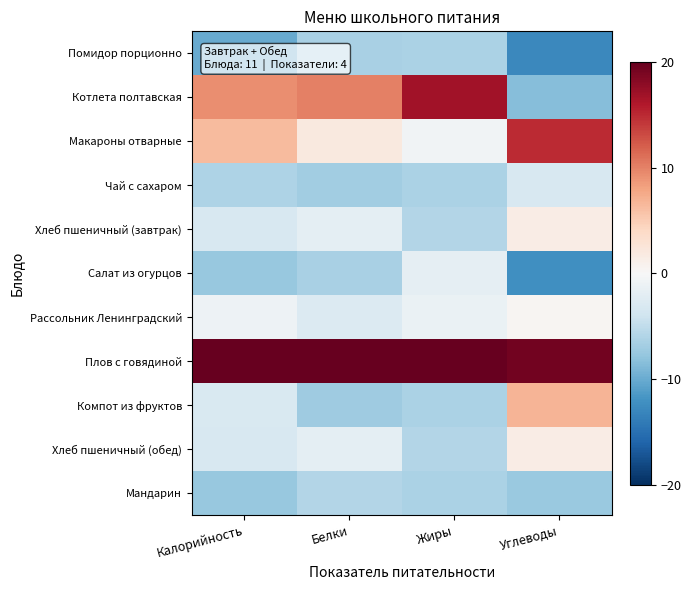

Reading left to right, extract all data points from this chart.

Помидор порционно: Калорийность=-10.1	Белки=-6.5	Жиры=-6.3	Углеводы=-12.9
Котлета полтавская: Калорийность=9.4	Белки=10.1	Жиры=16.8	Углеводы=-8.5
Макароны отварные: Калорийность=6.3	Белки=2.0	Жиры=-0.7	Углеводы=14.9
Чай с сахаром: Калорийность=-6.2	Белки=-7.0	Жиры=-6.3	Углеводы=-3.3
Хлеб пшеничный (завтрак): Калорийность=-3.2	Белки=-2.0	Жиры=-5.8	Углеводы=1.5
Салат из огурцов: Калорийность=-7.5	Белки=-6.5	Жиры=-1.9	Углеводы=-12.3
Рассольник Ленинградский: Калорийность=-1.0	Белки=-2.8	Жиры=-1.4	Углеводы=0.4
Плов с говядиной: Калорийность=26.2	Белки=27.6	Жиры=24.1	Углеводы=19.3
Компот из фруктов: Калорийность=-3.0	Белки=-7.1	Жиры=-6.3	Углеводы=6.7
Хлеб пшеничный (обед): Калорийность=-3.2	Белки=-2.0	Жиры=-5.8	Углеводы=1.5
Мандарин: Калорийность=-7.6	Белки=-5.9	Жиры=-6.3	Углеводы=-7.4